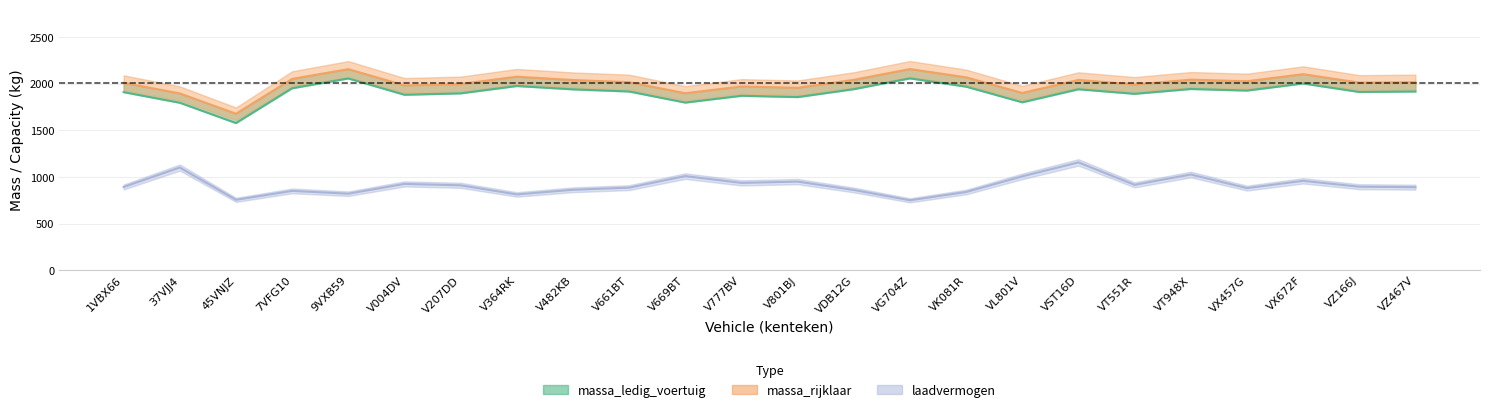

What is the difference between the maximum and second lowest values in the massa_ledig_voertuig series?

262